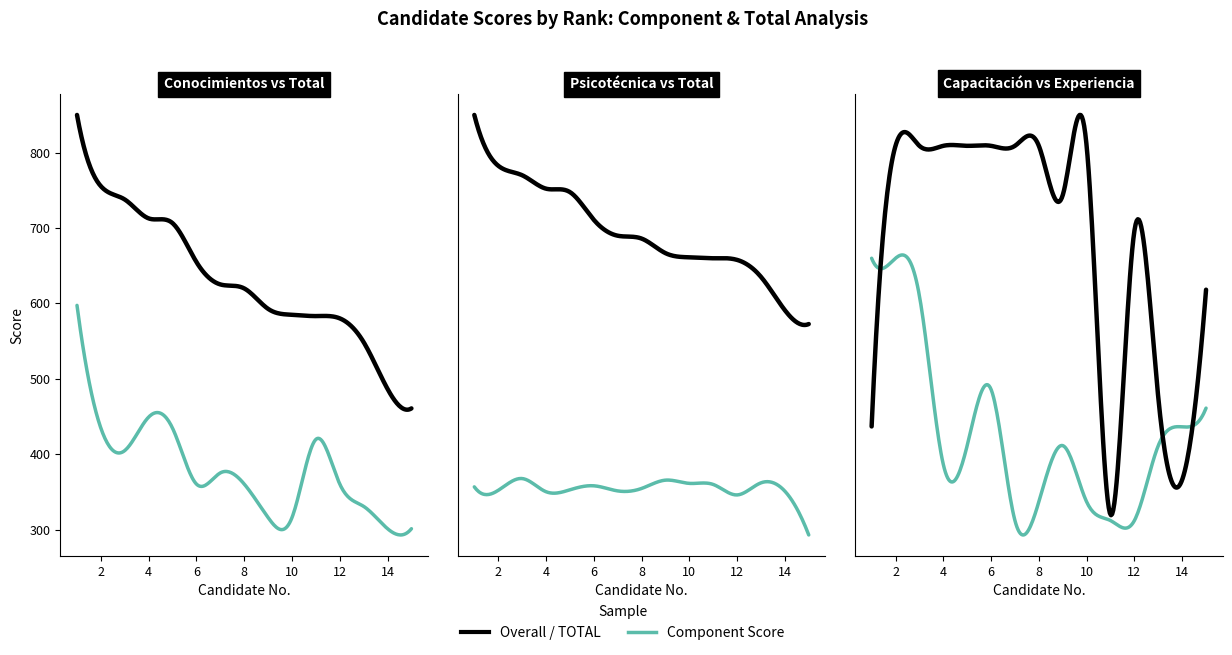

At how many categories does at least one series exceed 687?

5